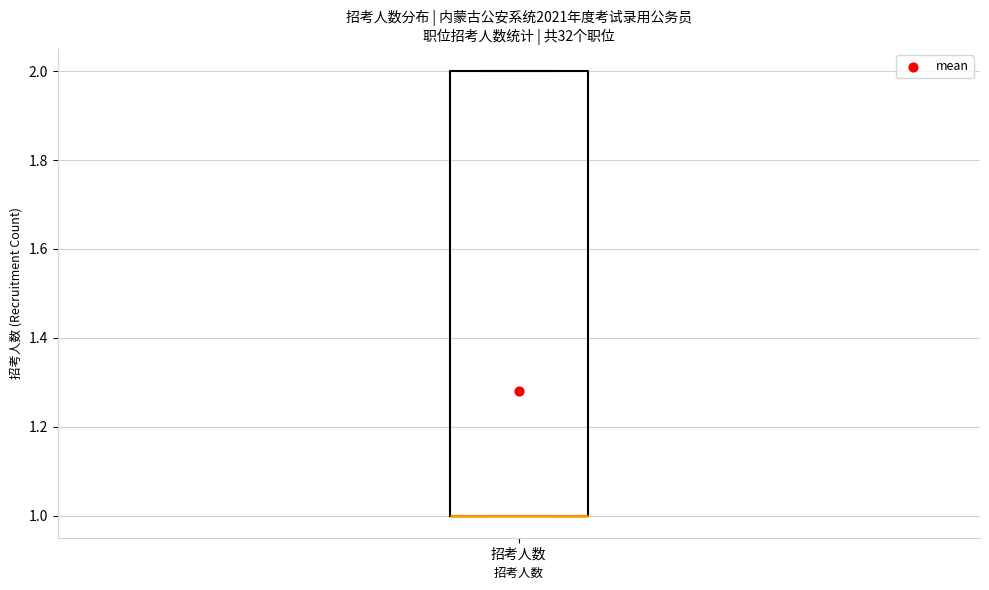

Read this box plot against the y-axis: the position of the median line, the range covered by the box, and the ends of both whiskers. The values are not printed on the chart, so give them approximately, as read against the axis.

median 1 (drawn on the box's lower edge), box 1 to 2, whiskers 1 to 2